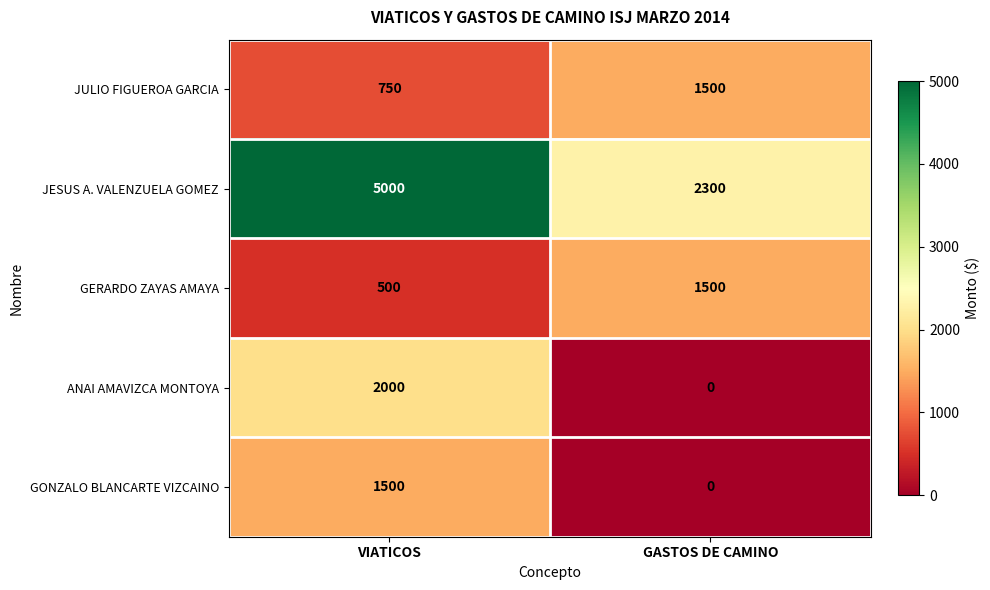

What is the sum of all JULIO FIGUEROA GARCIA values?

2250